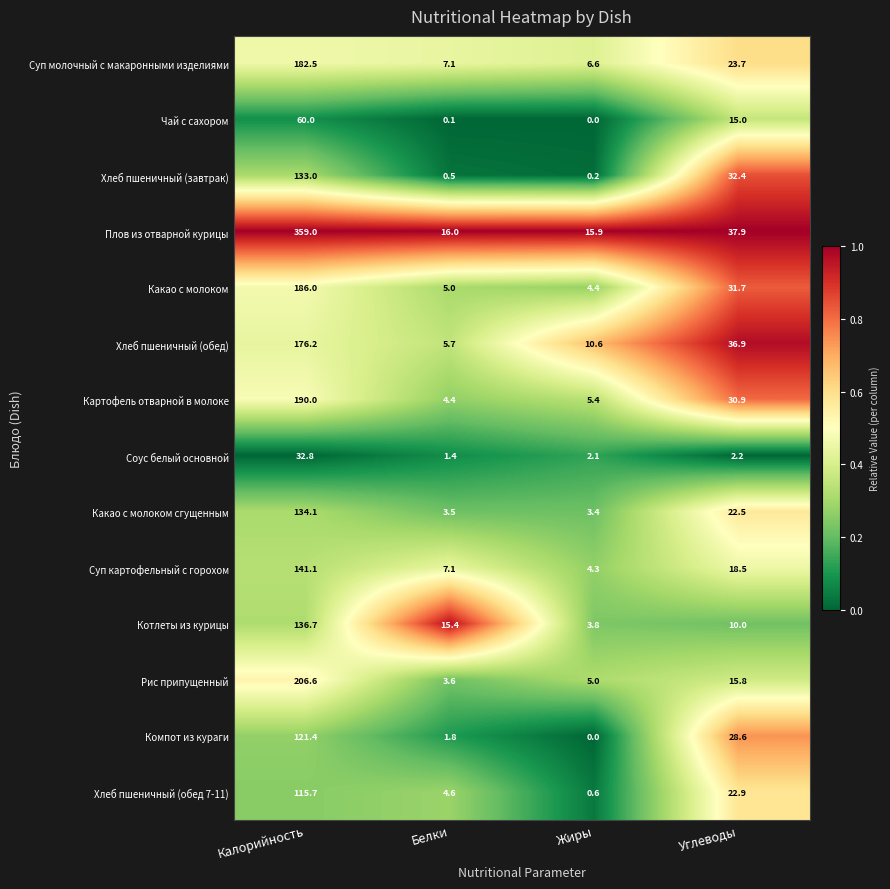

What is the total value across all series at Жиры?

62.3